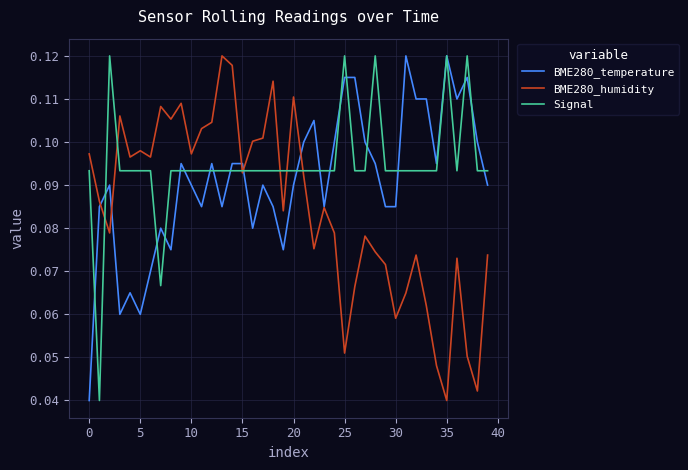

Which series has the largest total across all categories?

Signal